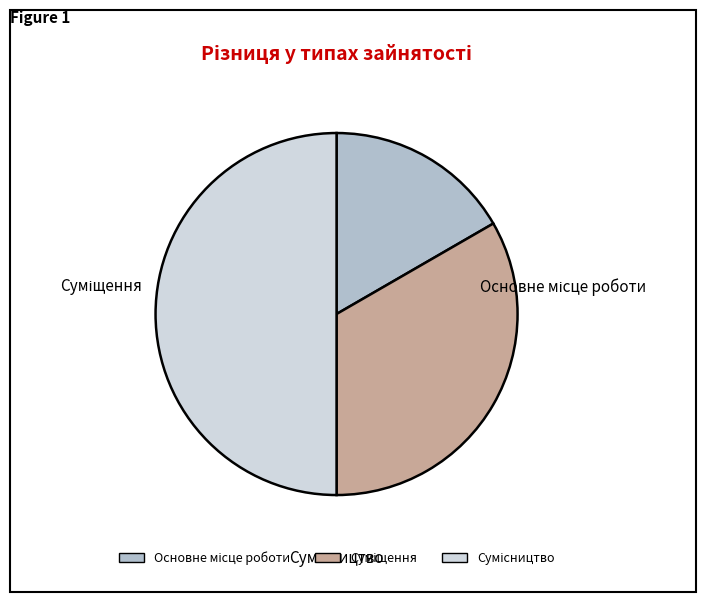

Is Сумісництво the majority of the pie?

No